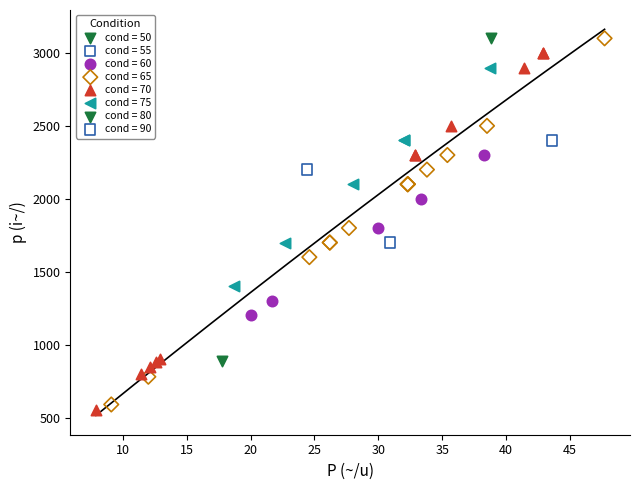

Which series contains the lowest Y value?

cond = 70